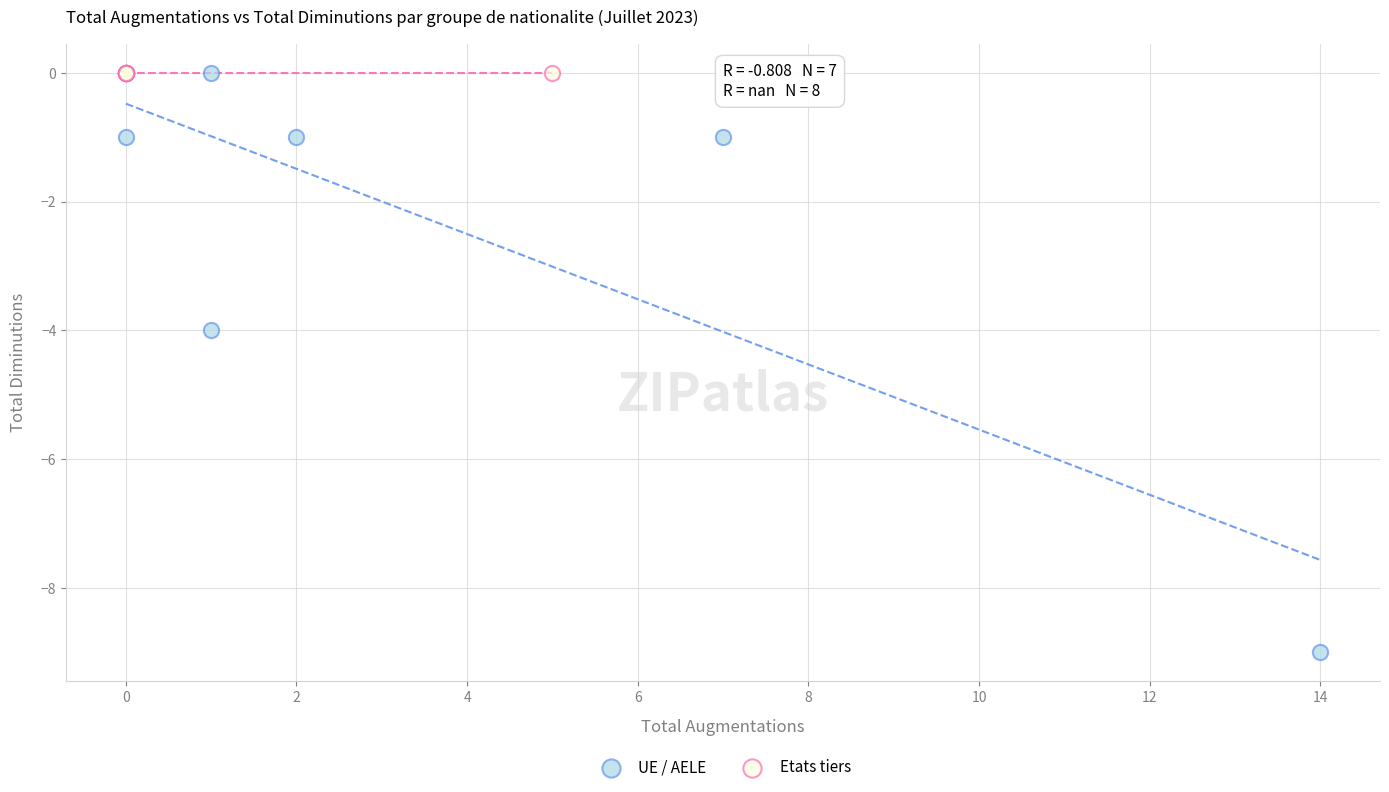

Which series reaches the minimum Y coordinate?

UE / AELE